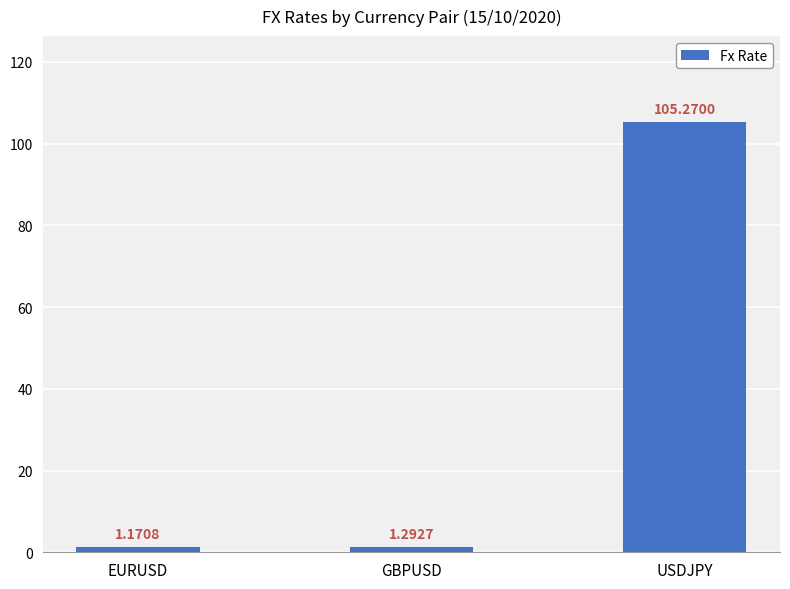

What is the label of the 3rd bar from the left?

USDJPY